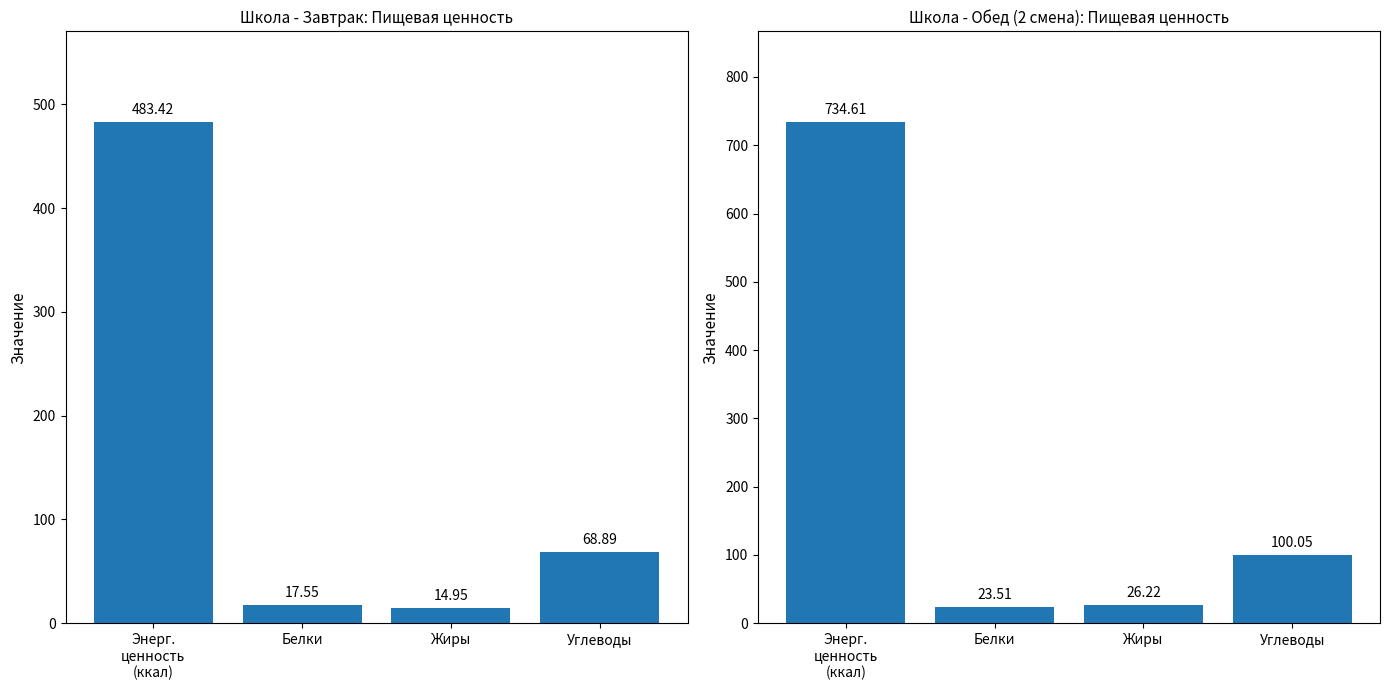

Reading left to right, transcribe all the data shown in this chart.

Завтрак: Энерг.
ценность
(ккал)=483.4	Белки=17.6	Жиры=14.9	Углеводы=68.9
Обед (2 смена): Энерг.
ценность
(ккал)=734.6	Белки=23.5	Жиры=26.2	Углеводы=100.0